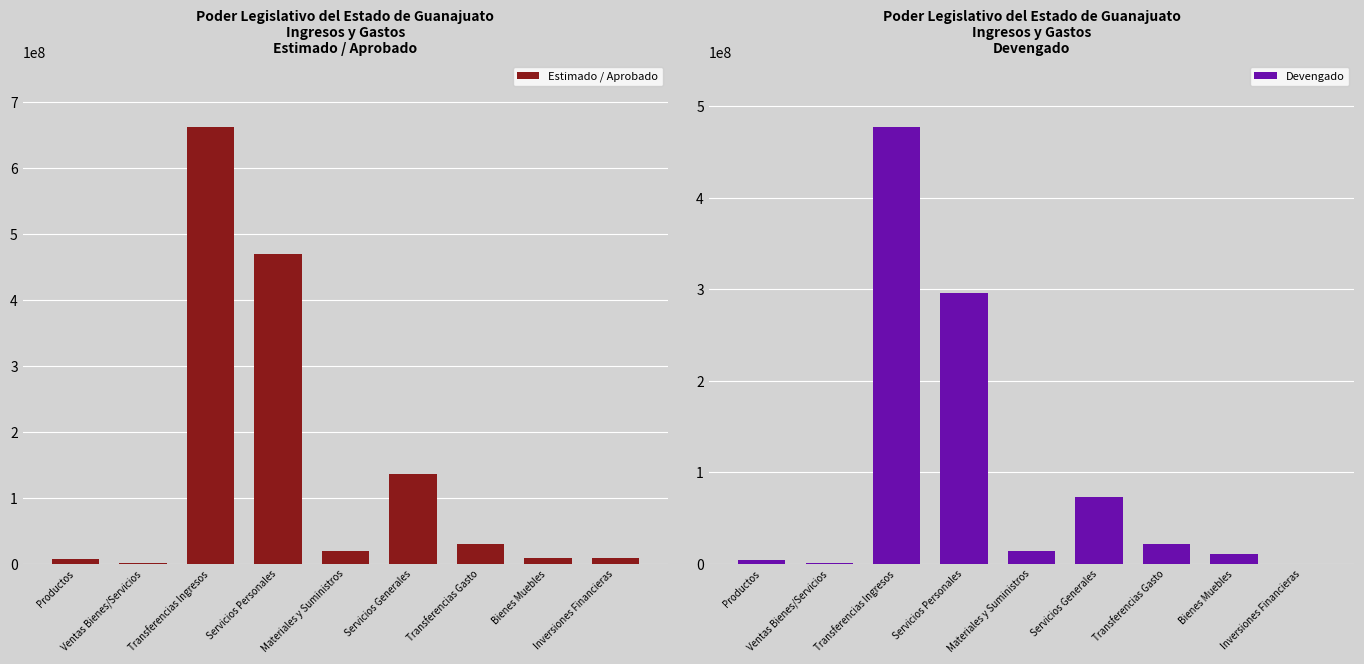

Reading right to left, list all the values displayed in this chart.

Estimado / Aprobado: 8072000.0	9091844.0	29548305.0	135843876.0	18697054.0	469686217.0	662867296.0	1080000.0	6992000.0
Devengado: 0.0	10470691.3	21112328.7	72428618.3	14192153.3	296077967.1	477446255.0	1073216.9	4355700.5